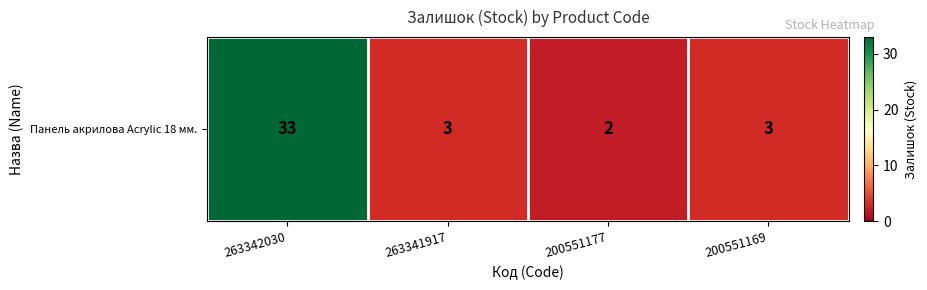

Is it true that the value at 263342030 is 33?

True